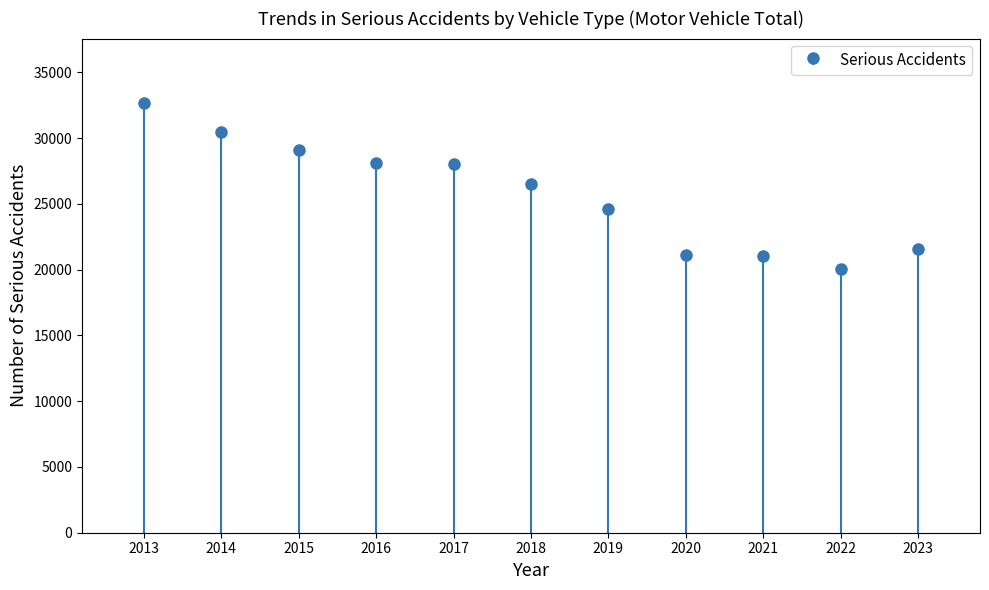

At which label is the value closest to 26377?

2018